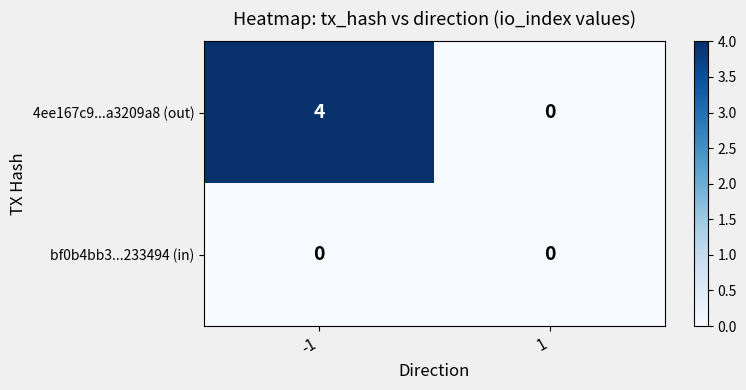

Is it true that 4ee167c9...a3209a8 (out) equals 7 at -1?

False